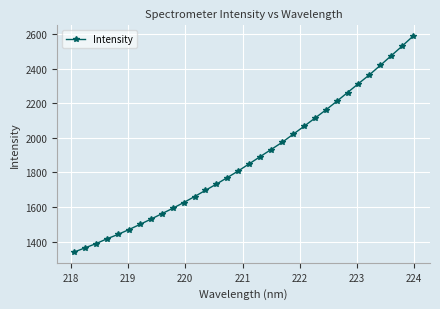

What is the maximum value shown in the chart?

2588.4